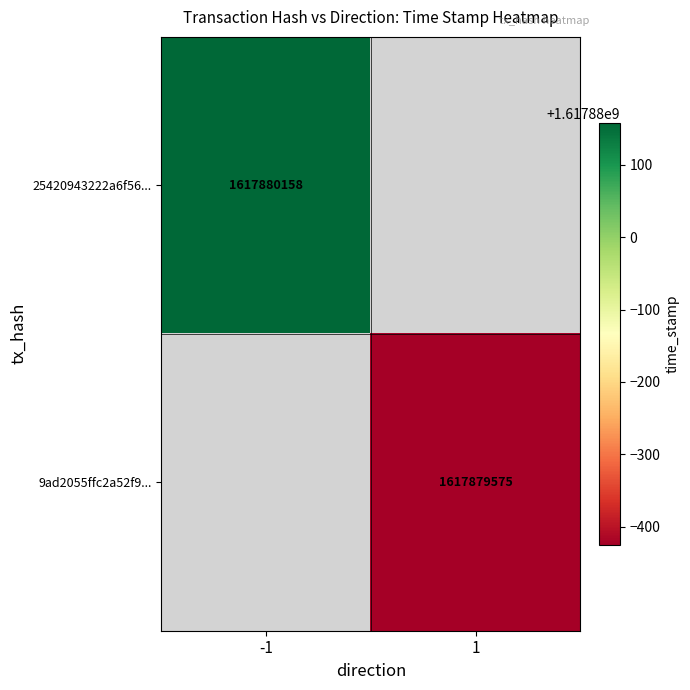

Is the value of 9ad2055ffc2a52f9c3fafc89cb8ca5889509b86 at 1 greater than the value of 25420943222a6f56a96f1db761bff2c916b1639 at 1?

No